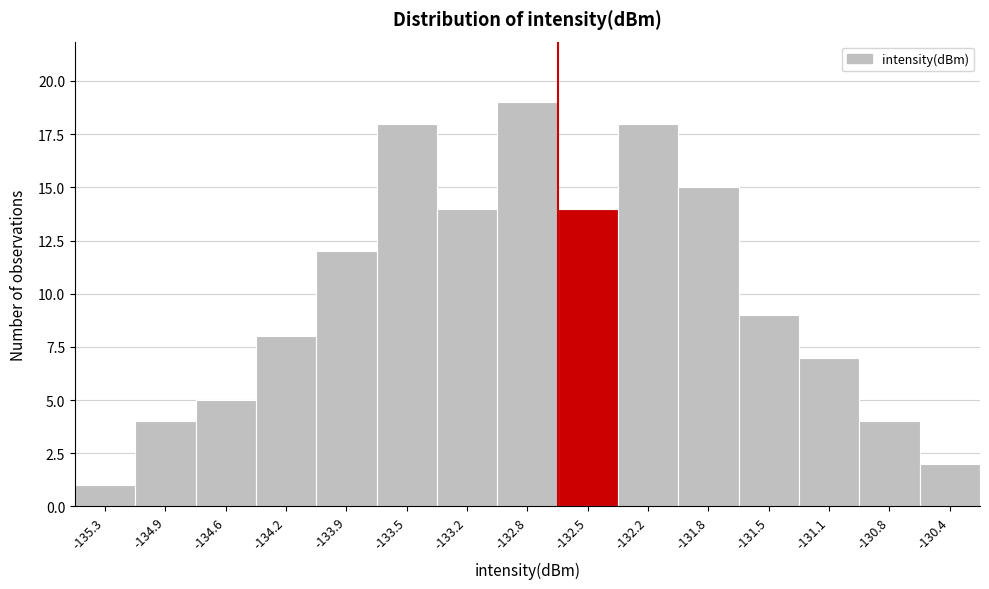

Reading left to right, list all the values displayed in this chart.

1	4	5	8	12	18	14	19	14	18	15	9	7	4	2